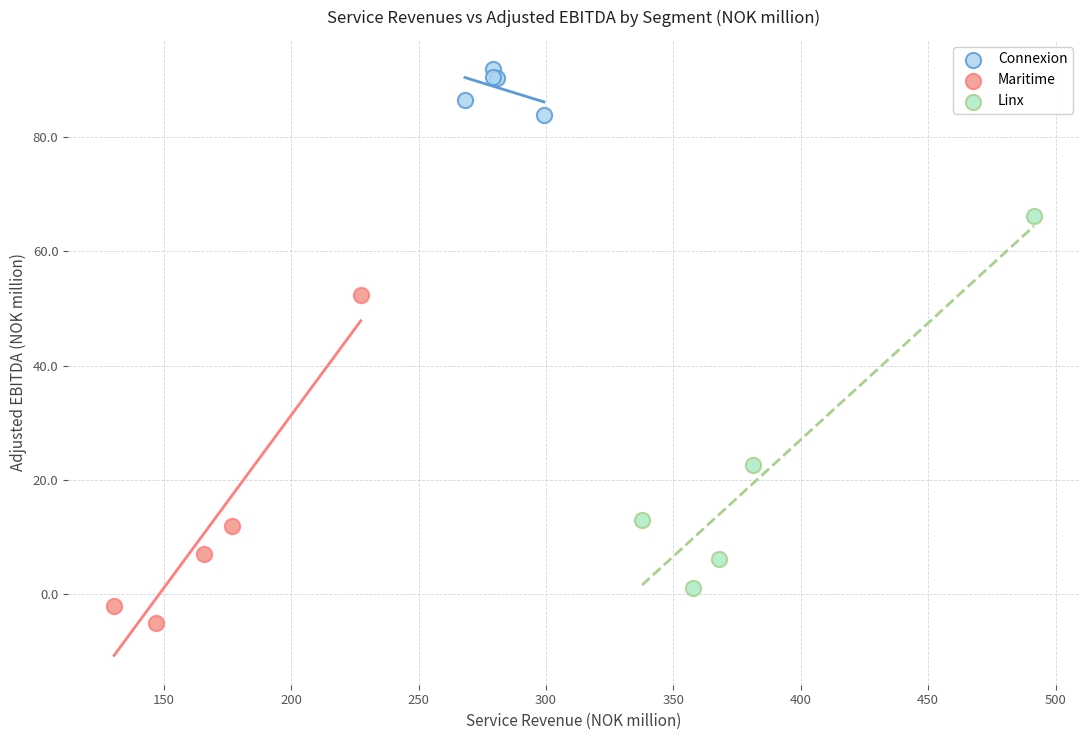

Which series contains the highest Y value?

Connexion